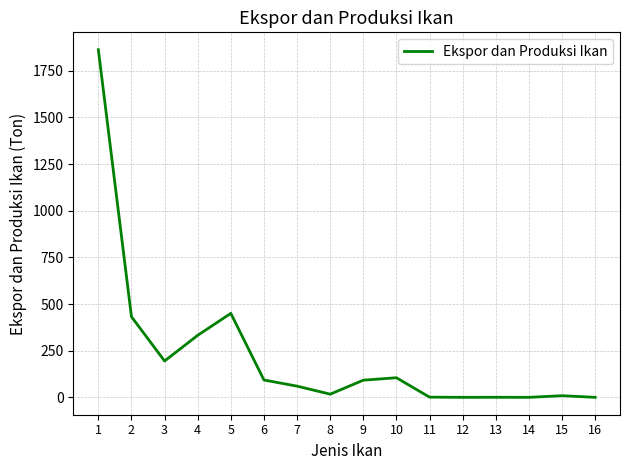

Is it true that the value at 9 is 92.0?

True